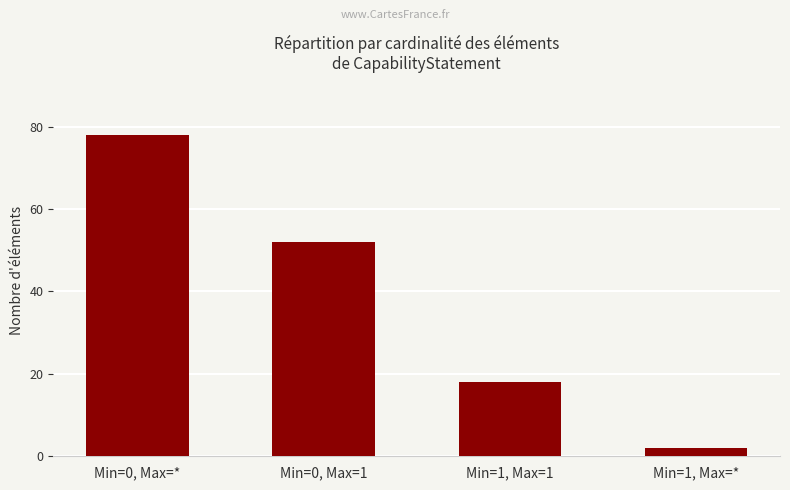

Reading right to left, list all the values displayed in this chart.

2	18	52	78